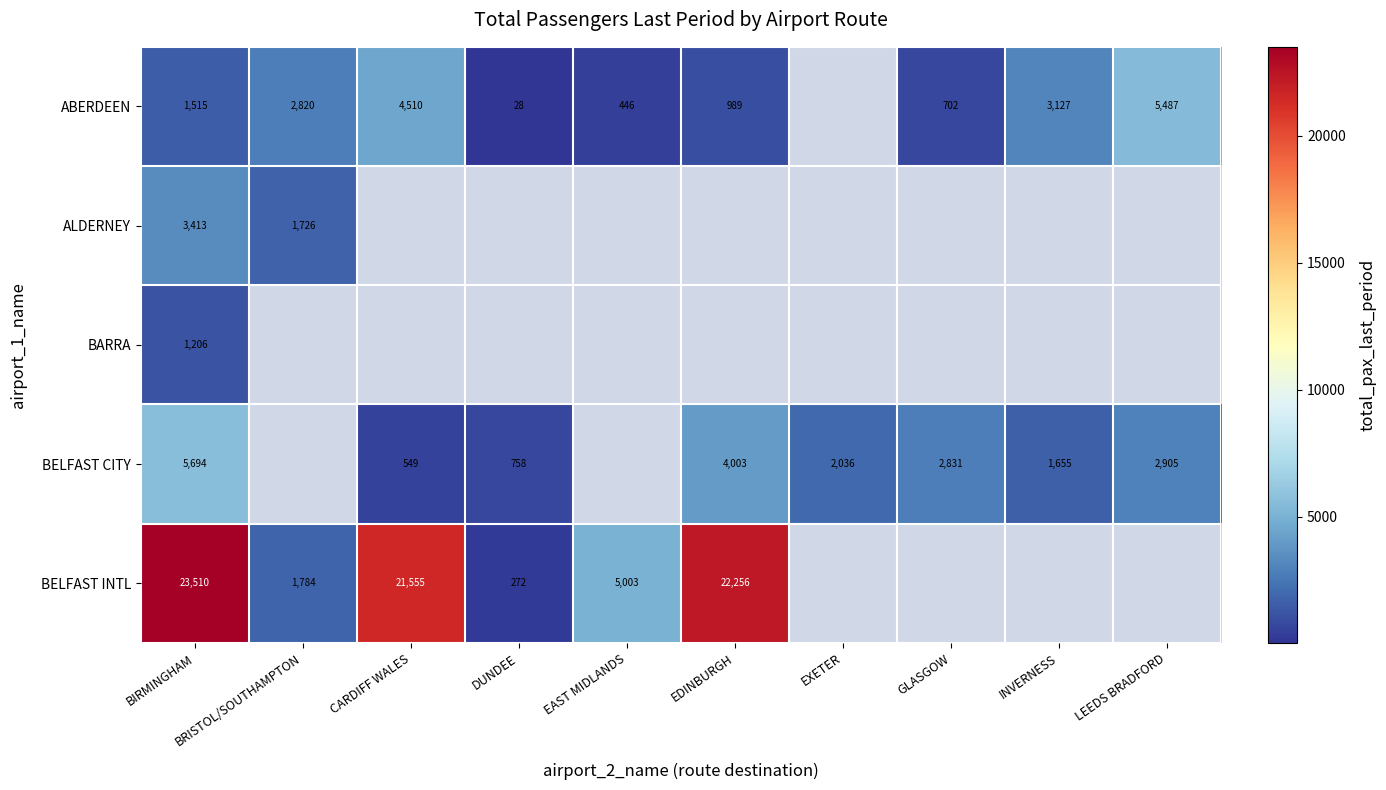

What is the sum of the ABERDEEN values at DUNDEE and INVERNESS?

3155